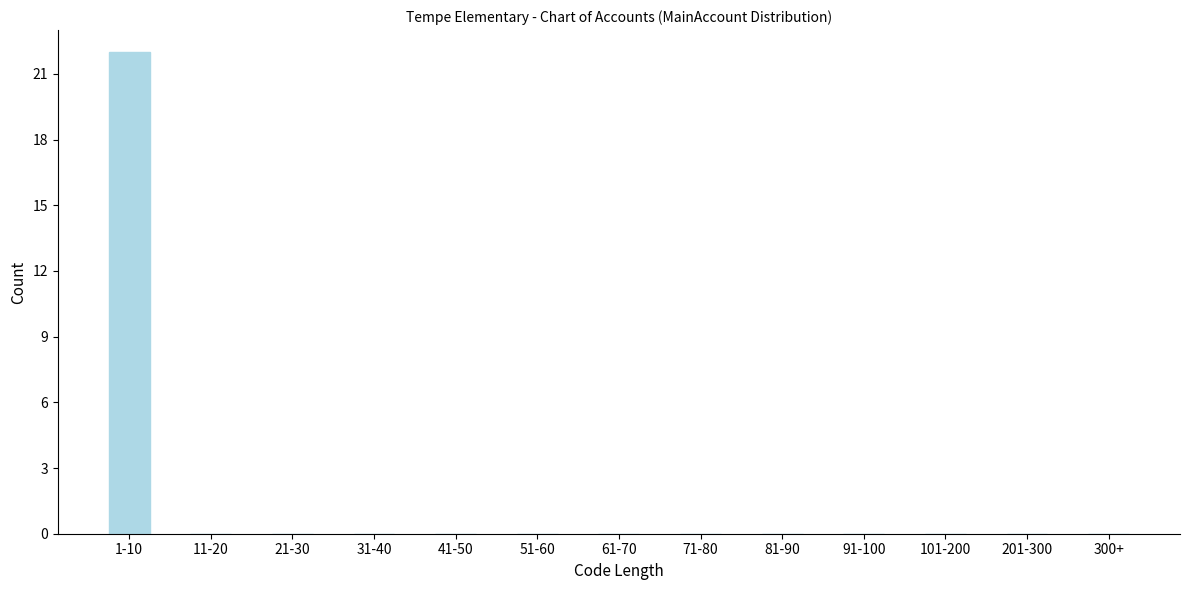

Reading left to right, what are all the values shown in this chart?

1-10=22	11-20=0	21-30=0	31-40=0	41-50=0	51-60=0	61-70=0	71-80=0	81-90=0	91-100=0	101-200=0	201-300=0	300+=0